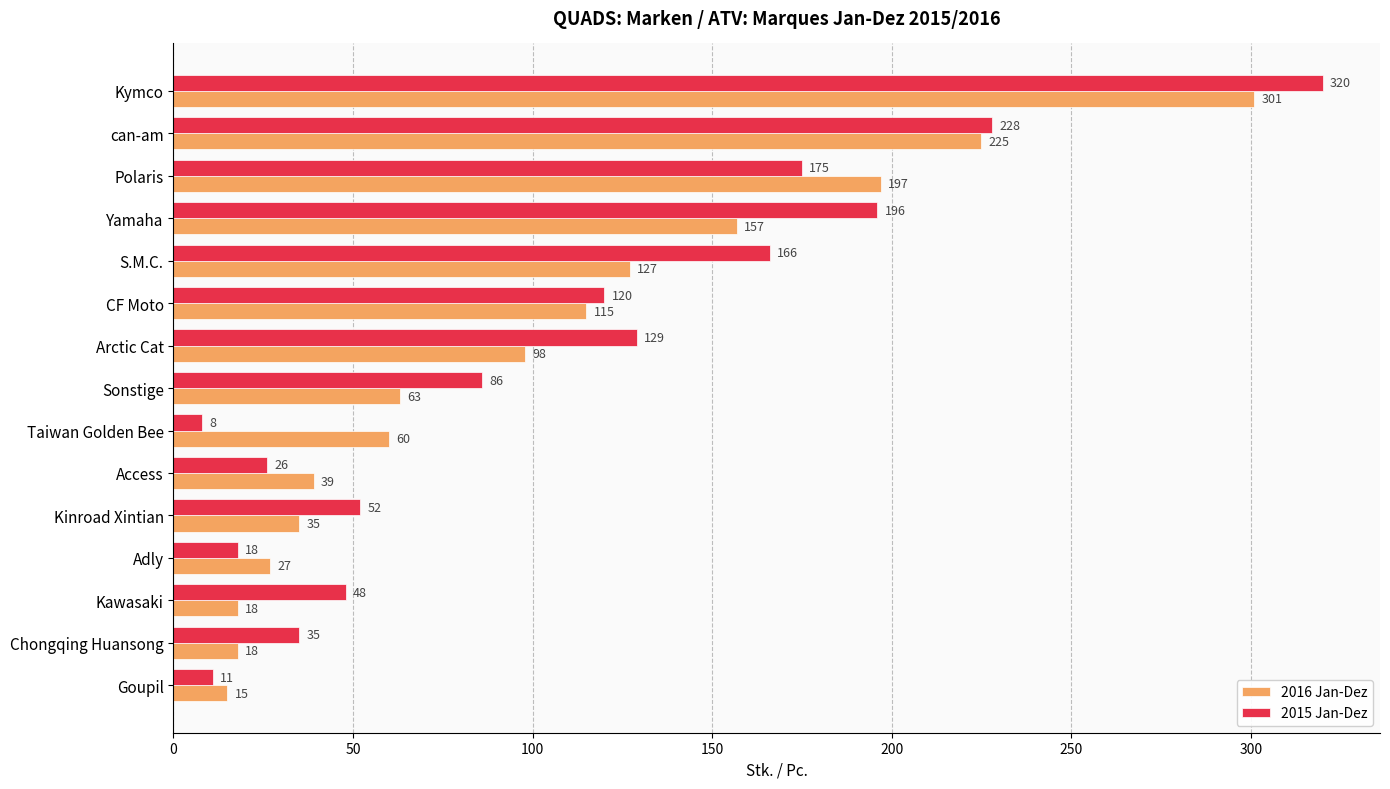

Where is 2016 Jan-Dez nearest to the value 158?

Yamaha